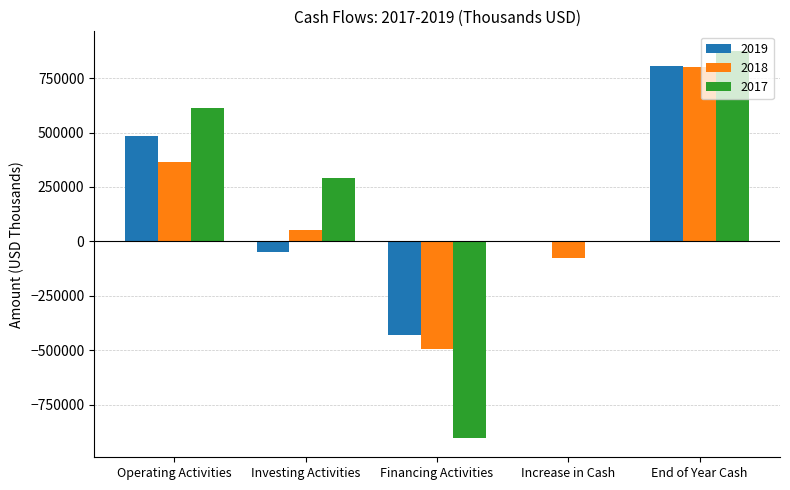

Reading left to right, list all the values displayed in this chart.

2019: Operating Activities=482684	Investing Activities=-46952	Financing Activities=-431359	Increase in Cash=4373	End of Year Cash=804244
2018: Operating Activities=362881	Investing Activities=52943	Financing Activities=-491511	Increase in Cash=-75687	End of Year Cash=799871
2017: Operating Activities=610453	Investing Activities=289723	Financing Activities=-901710	Increase in Cash=-1534	End of Year Cash=875558